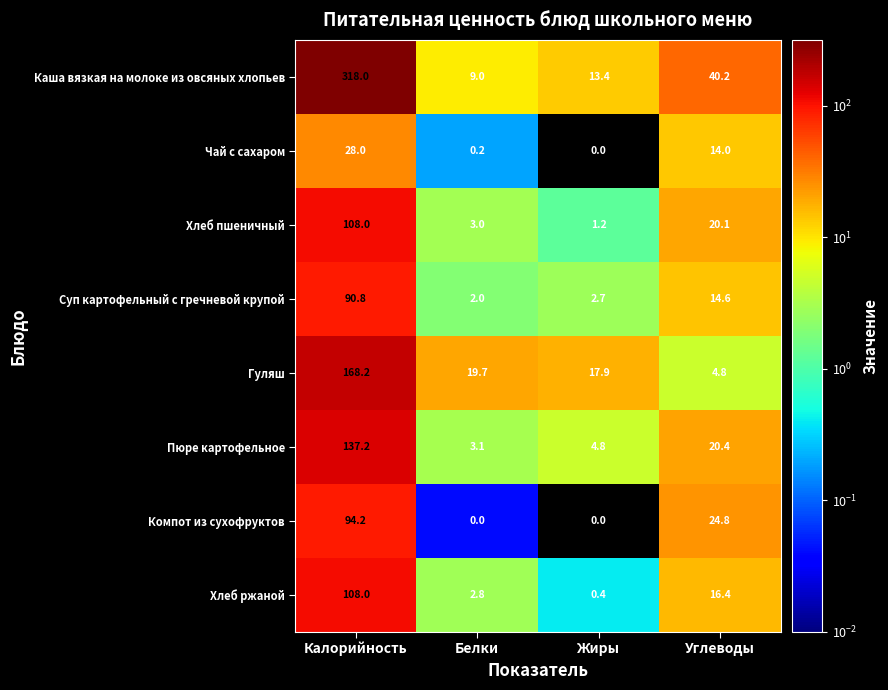

Is it true that Пюре картофельное equals 137.2 at Калорийность?

True